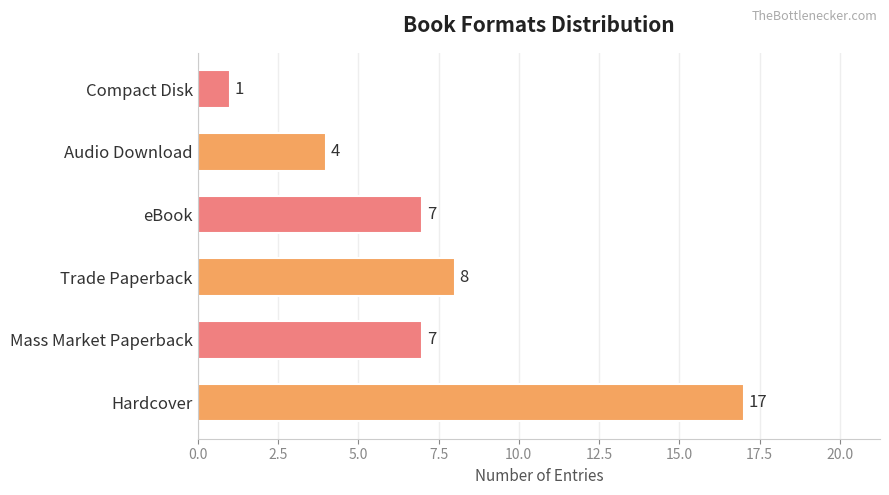

Reading top to bottom, extract all data points from this chart.

1	4	7	8	7	17